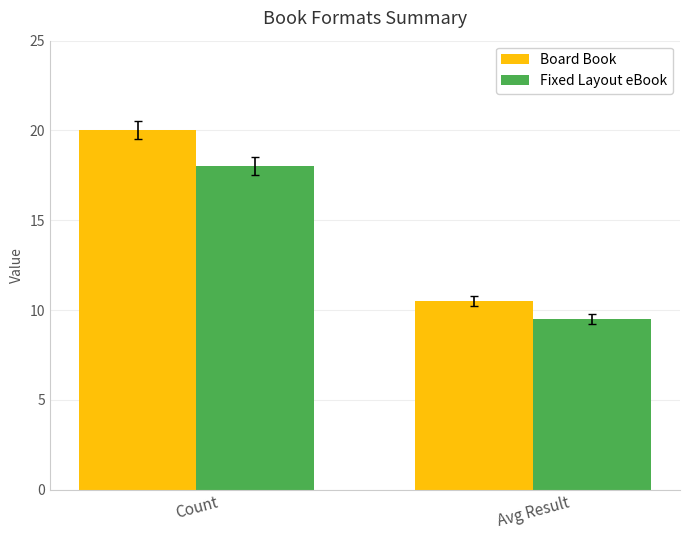

How many groups of bars are there?

2